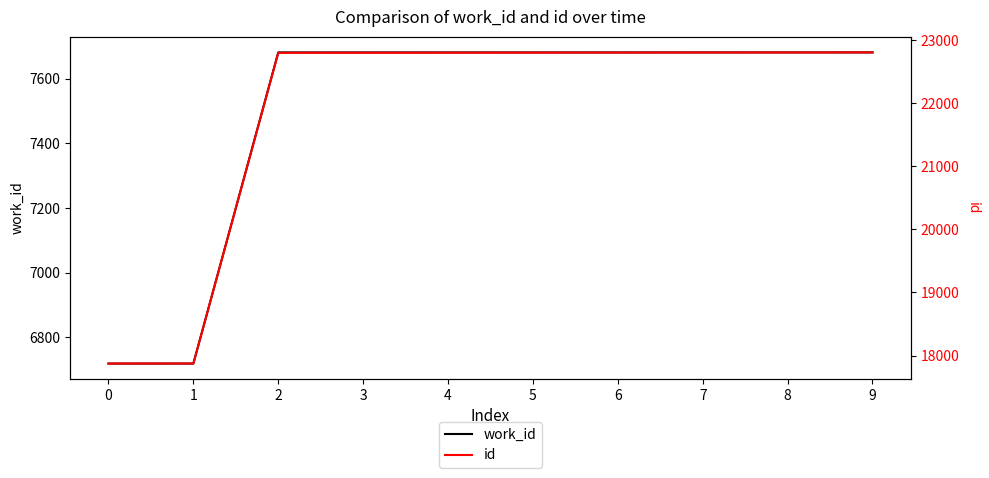

What is the average value of the id series?

21814